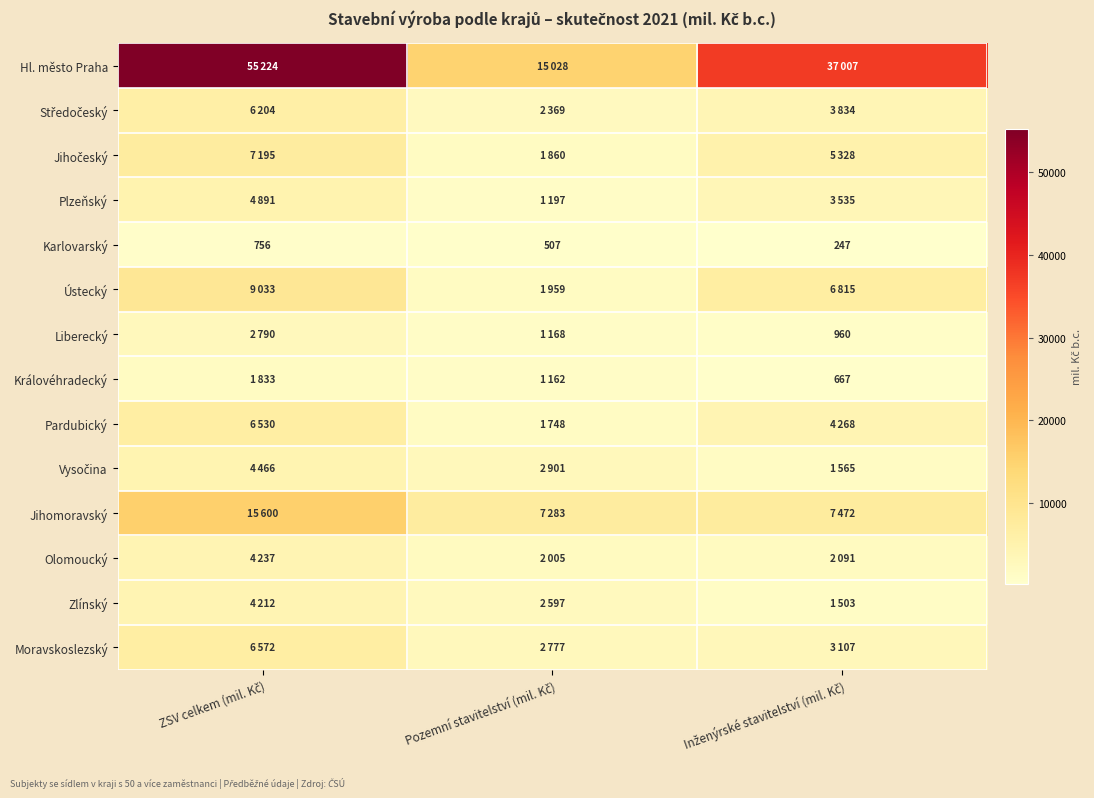

What is the average value of the Karlovarský series?

503